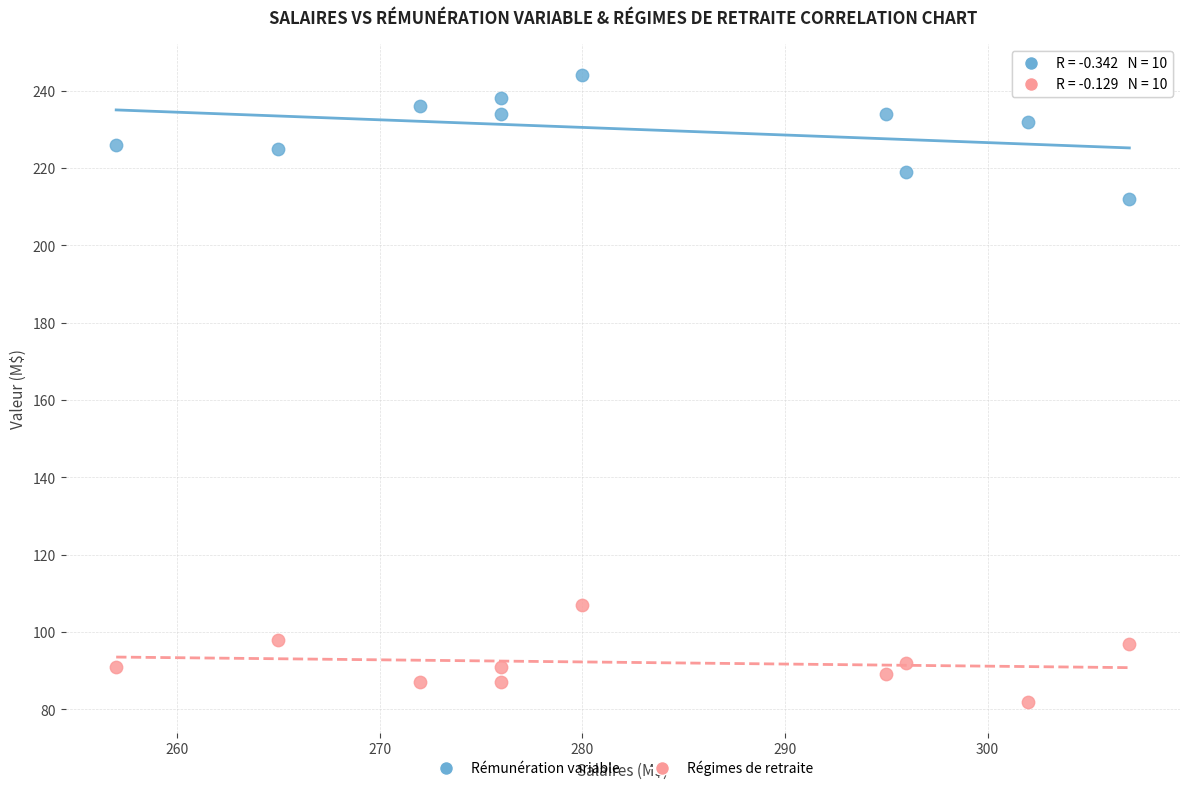

Which series has the widest spread of Y values?

Rémunération variable